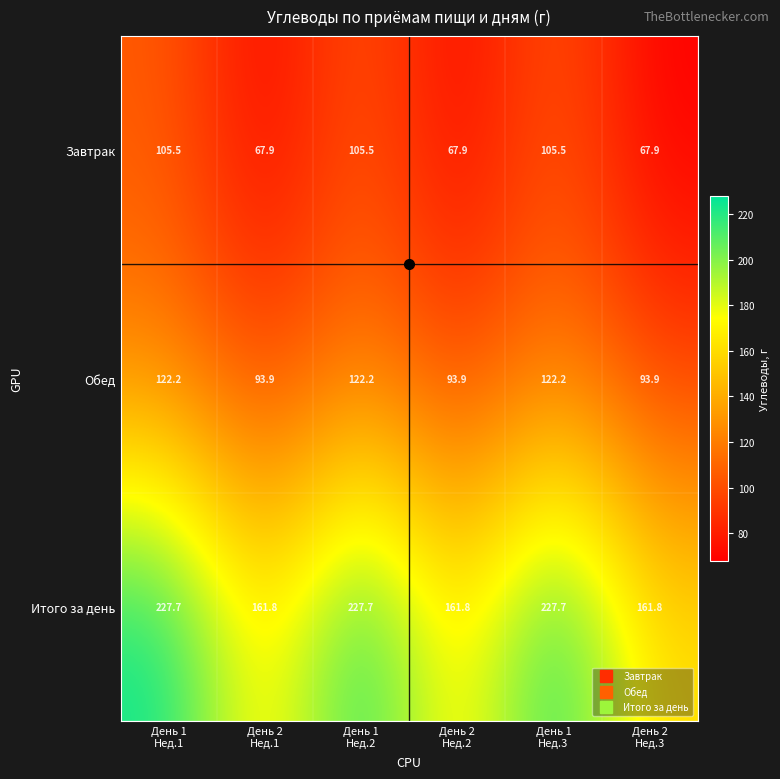

Rank the series by their maximum value, from lowest to highest.

Завтрак, Обед, Итого за день